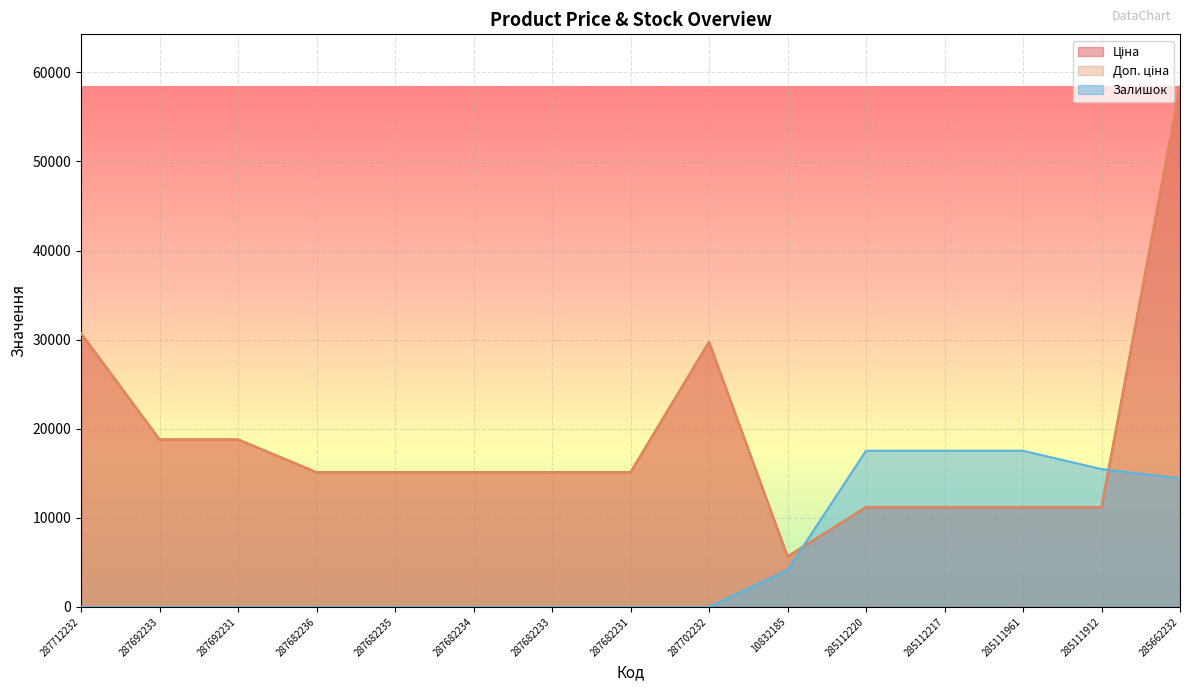

What is the difference between the Ціна values at 287682234 and 287692233?

3676.8